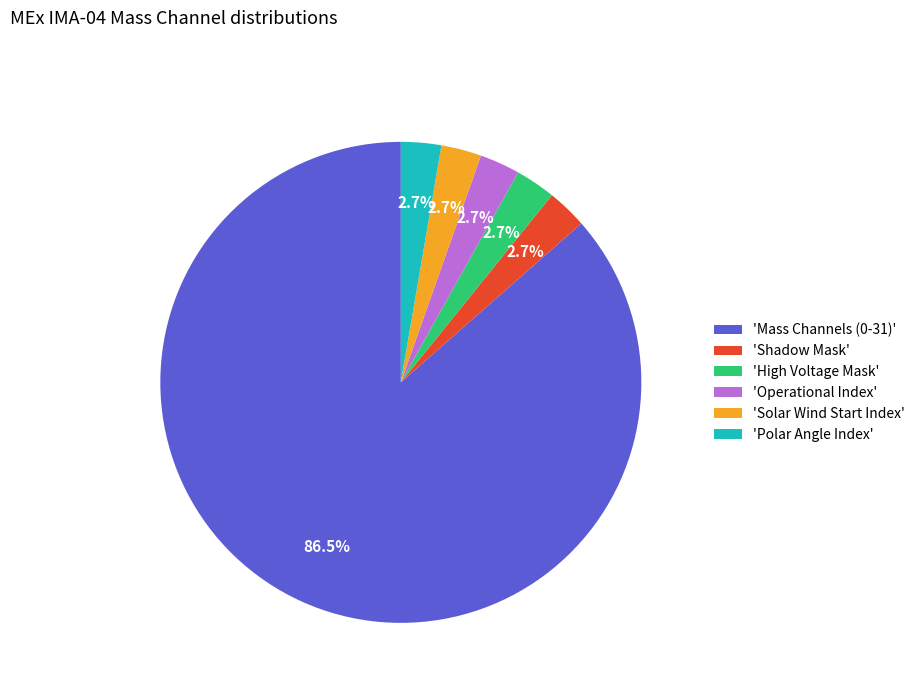

Is there a majority slice in this chart?

Yes